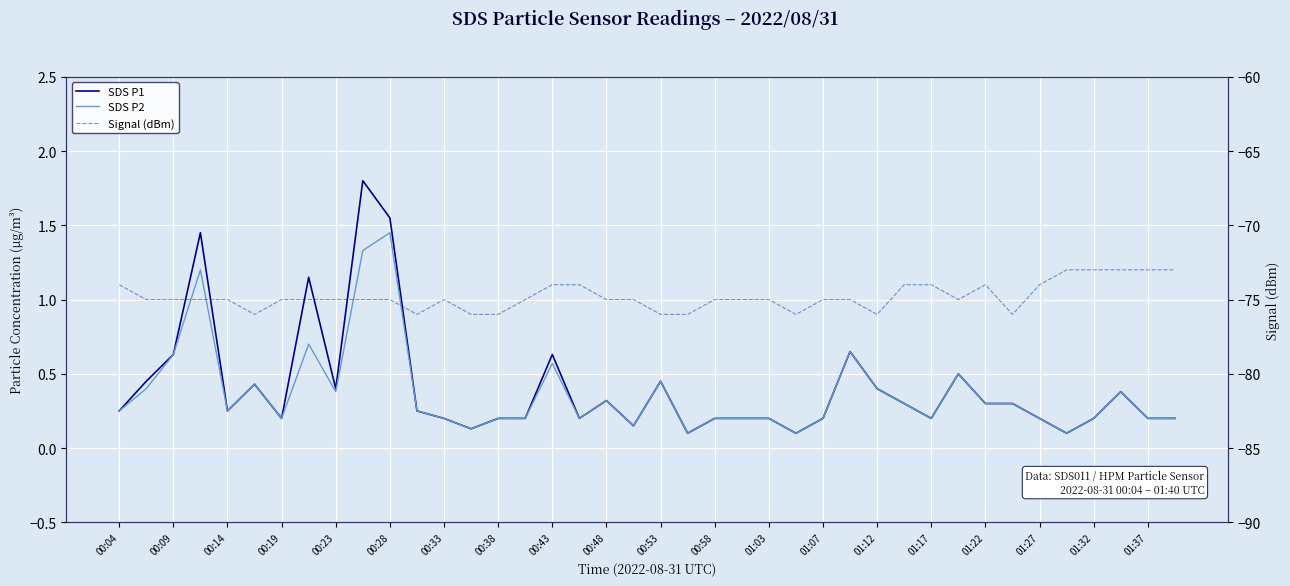

At how many categories does at least one series exceed -5?

40